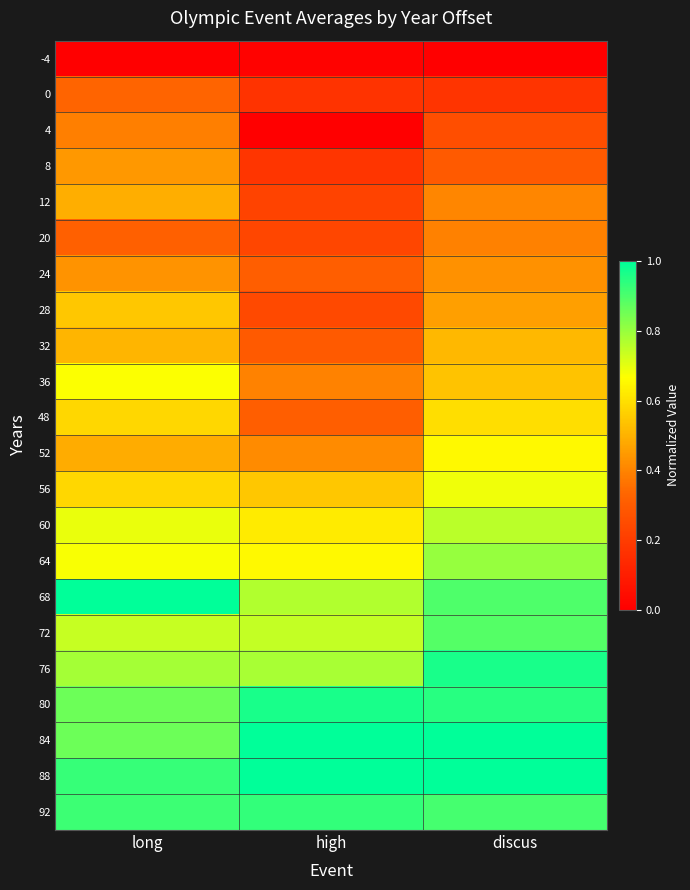

At how many categories does at least one series exceed 0?

3